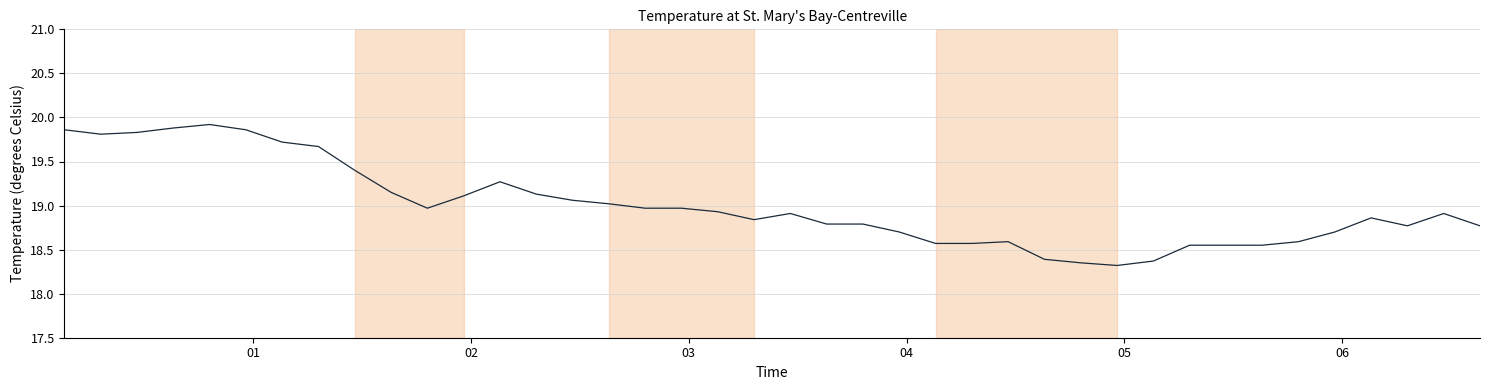

What is the difference between the maximum and minimum values?

1.6